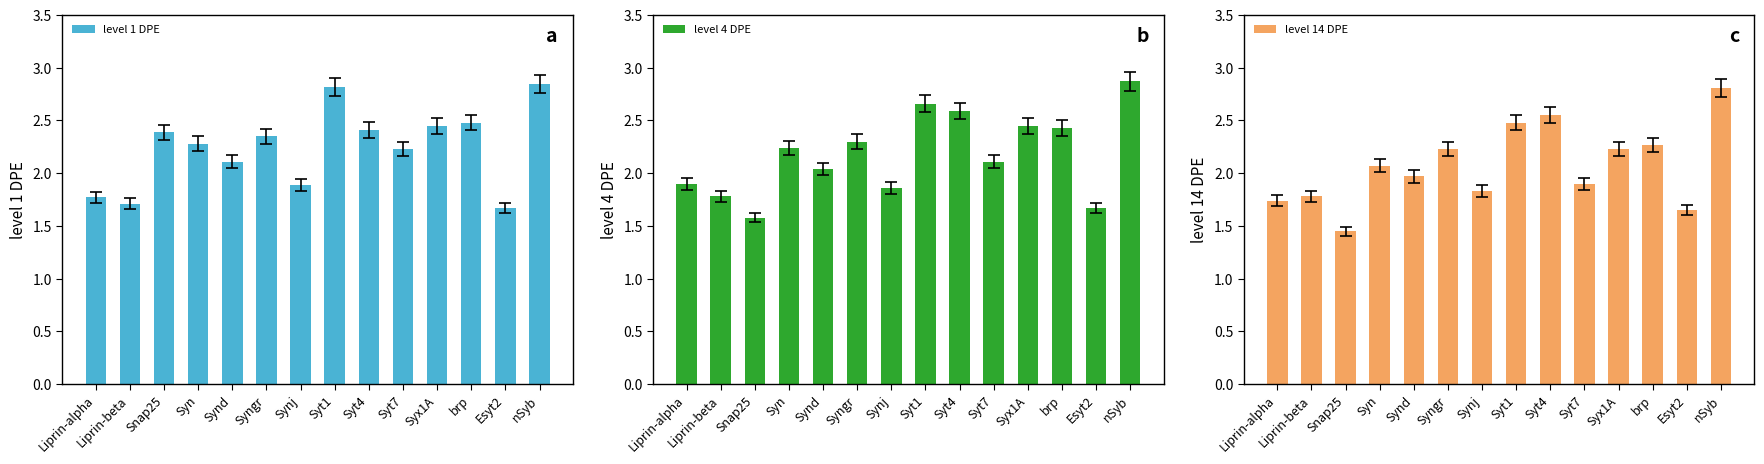

What is the sum of all level 4 DPE values?

30.5